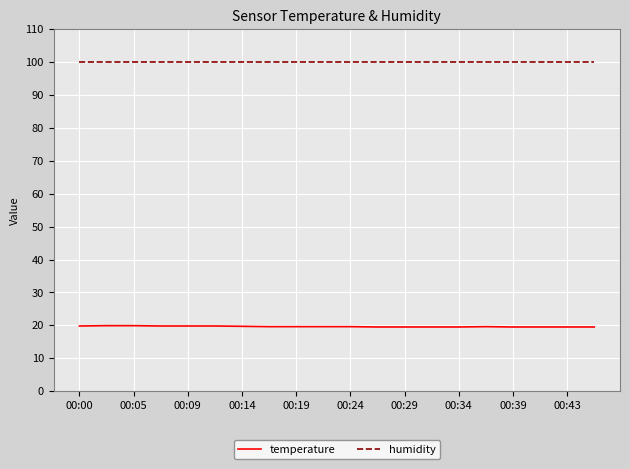

What is the minimum value shown in the chart?

19.5